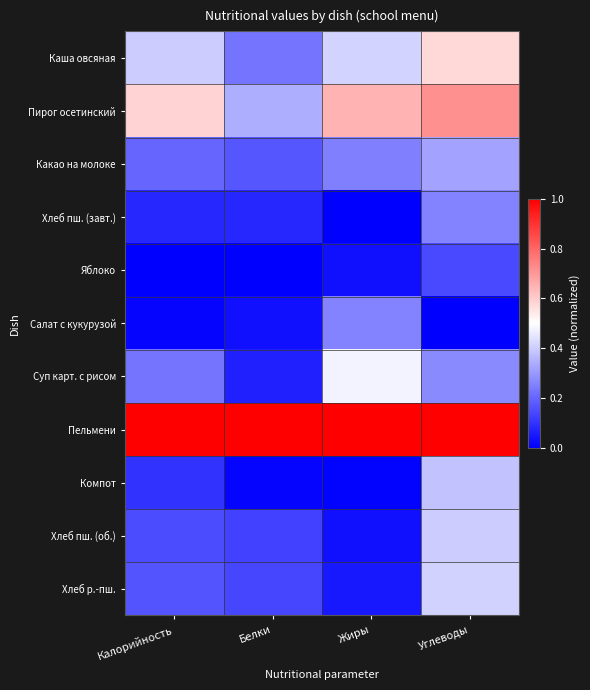

Which category has the highest value across all series?

Калорийность